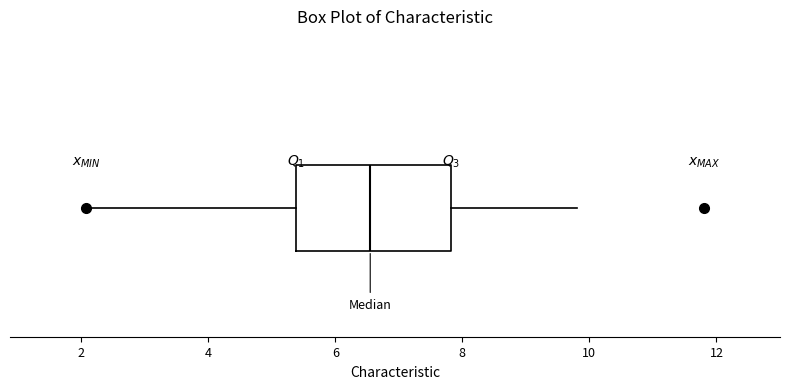

Where is the left edge of the box on the x-axis? The values are not printed on the chart, so give them approximately, as read against the axis.

5.4